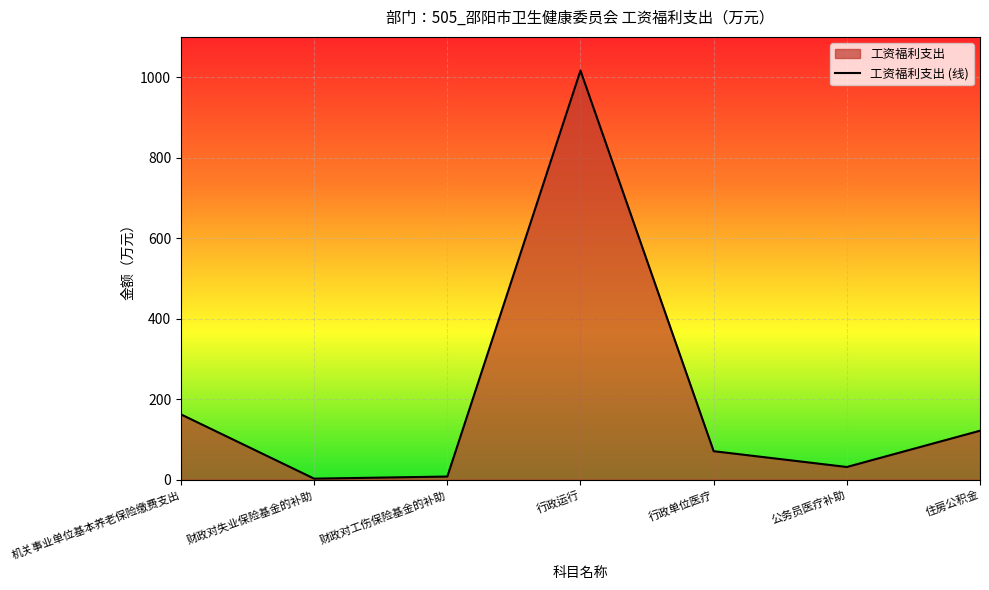

Reading left to right, transcribe all the data shown in this chart.

162.2	2.6	7.8	1016.3	70.8	31.5	121.6